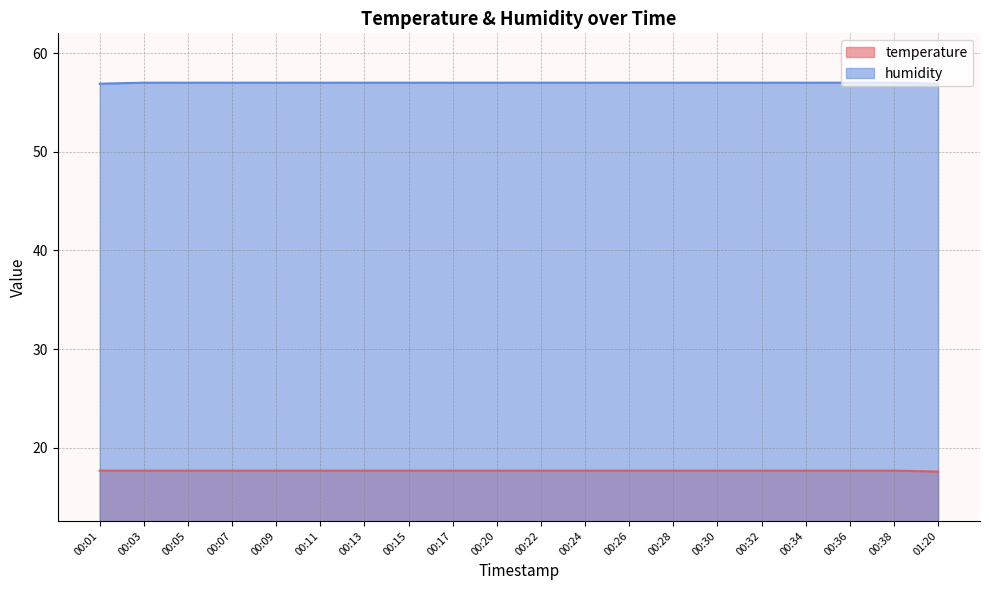

What is the average value of the humidity series?

57.0